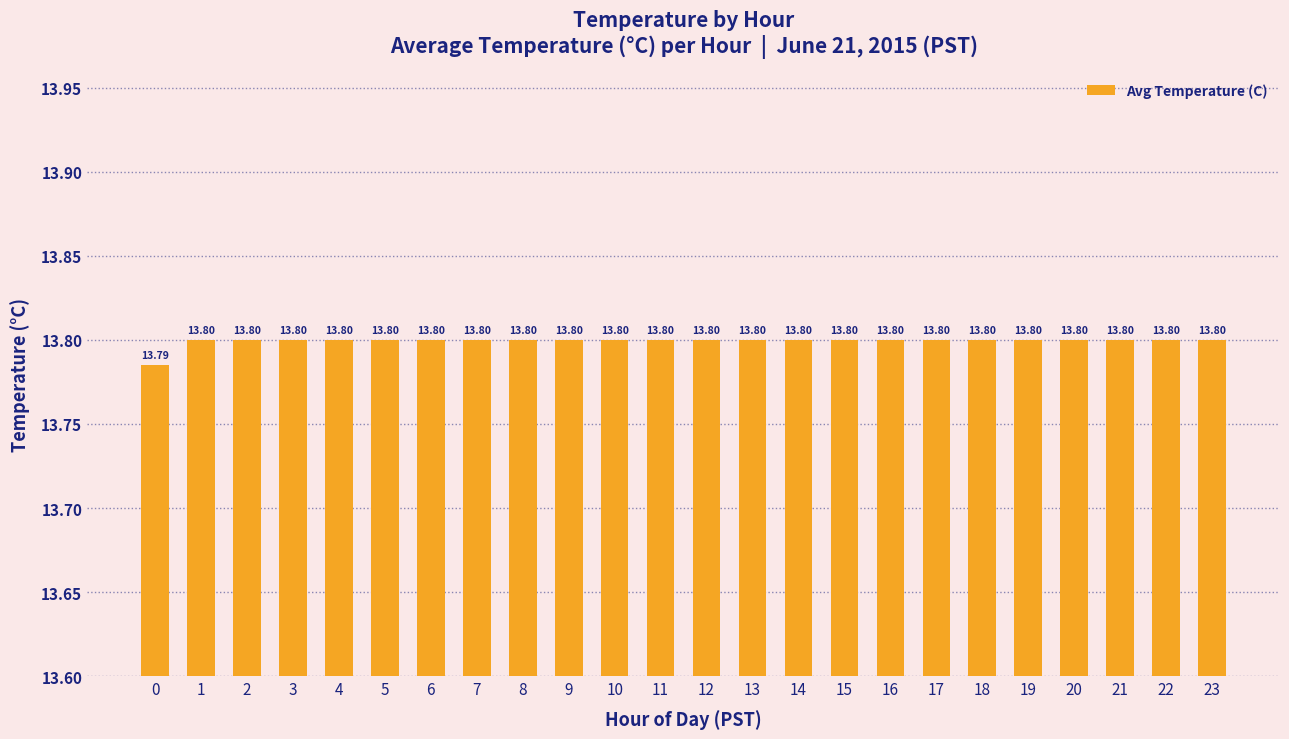

What is the ratio of the value at 3 to the value at 16?

1.0